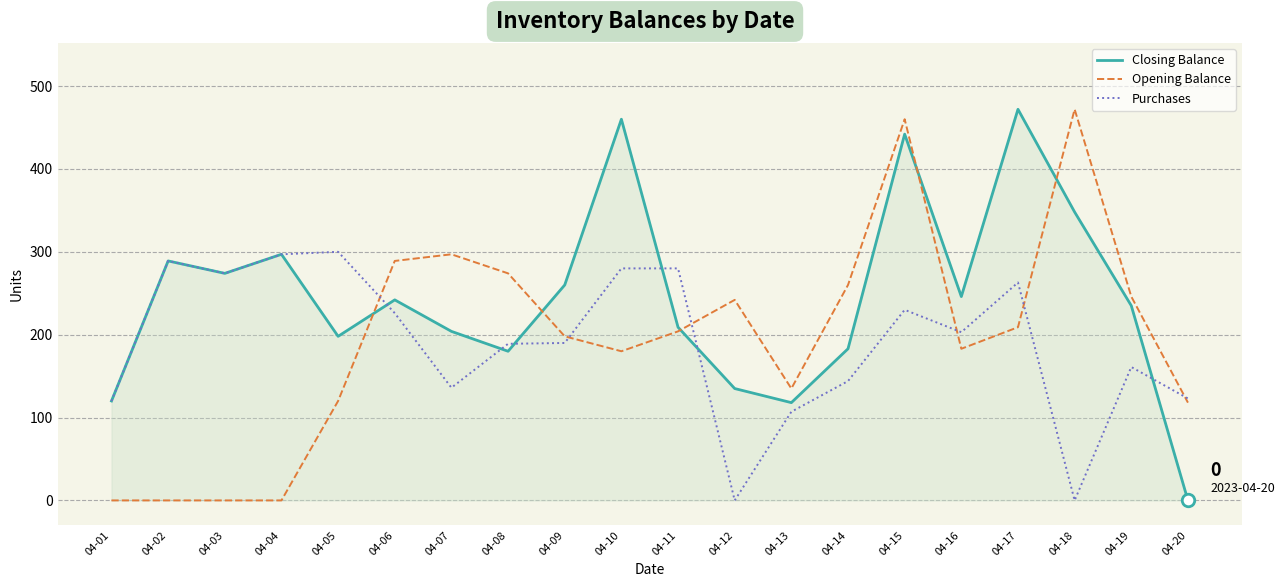

After their last crossing, which series has the higher values: Purchases or Closing Balance?

Purchases